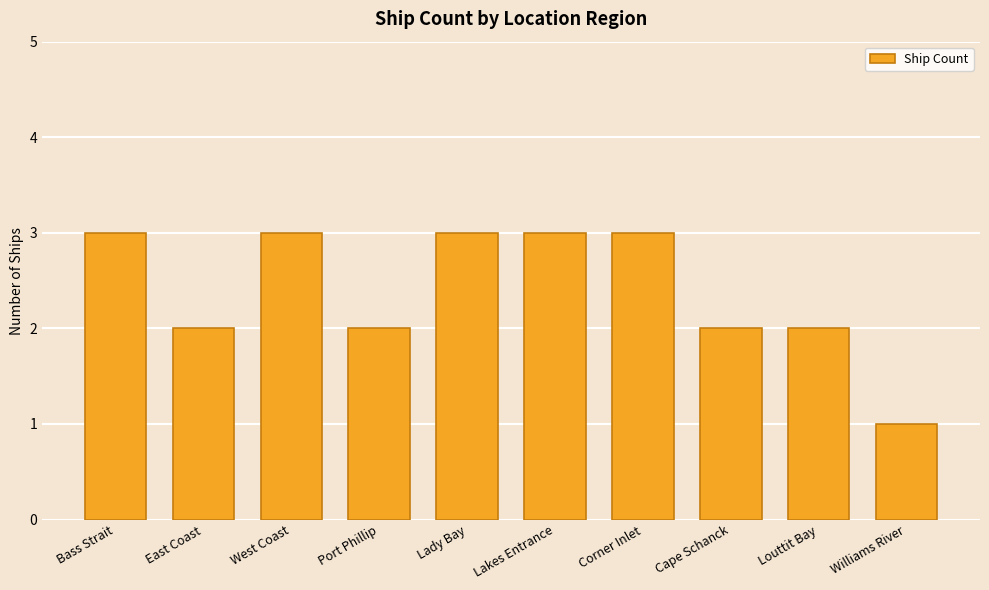

What is the label of the 4th bar from the left?

Port Phillip